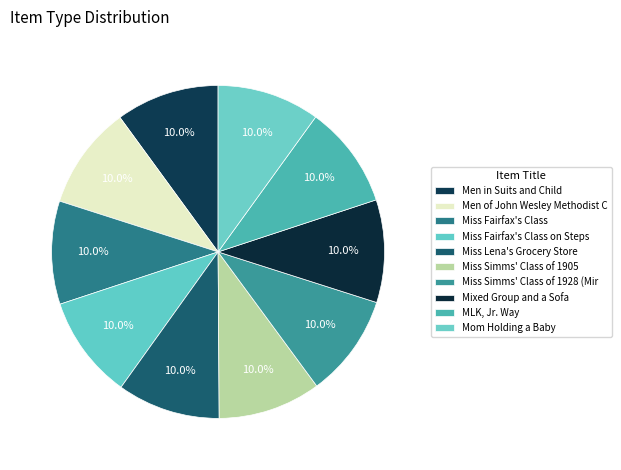

How many segments does this pie chart have?

10